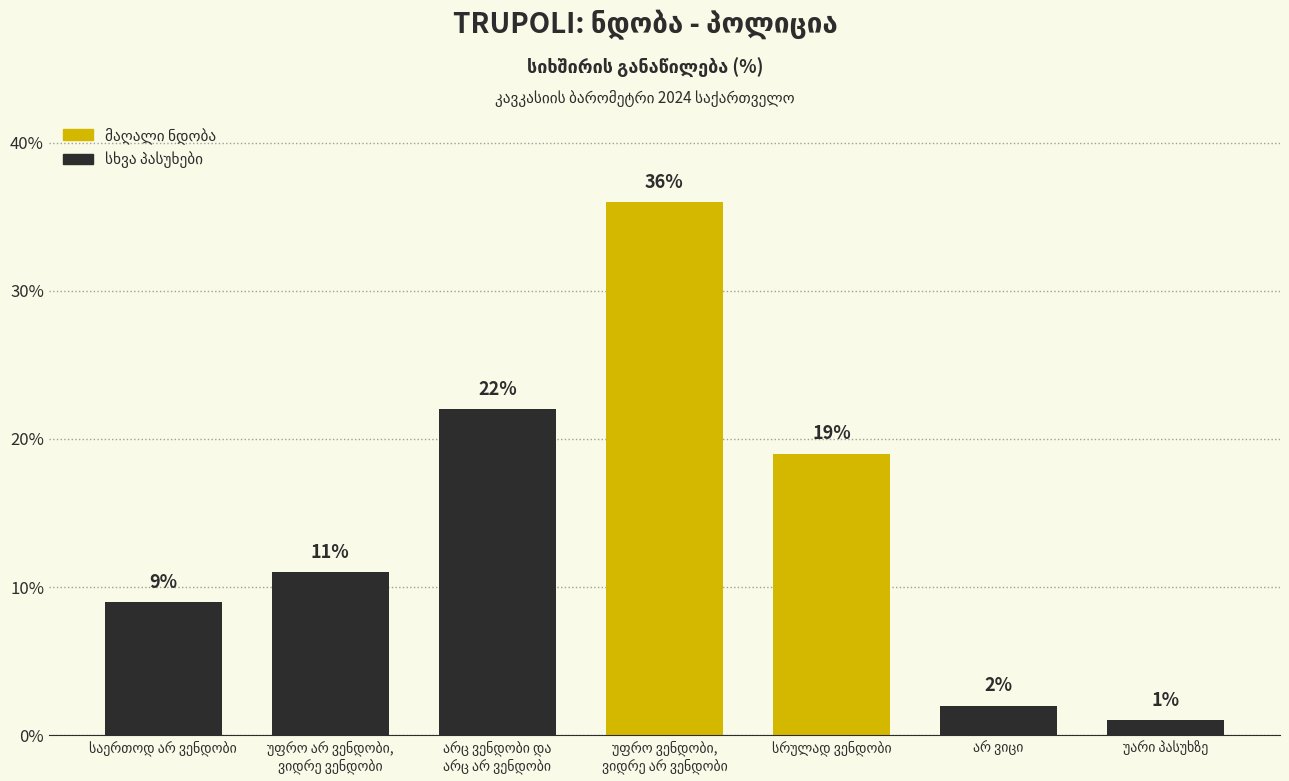

What is the average value?

14